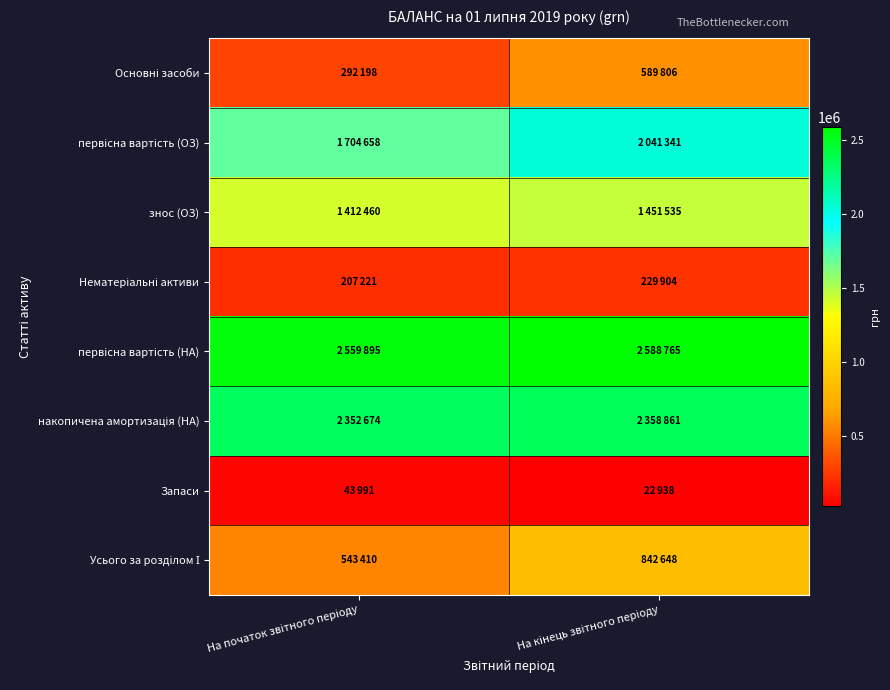

Which series has the widest spread of values?

первісна вартість (ОЗ)